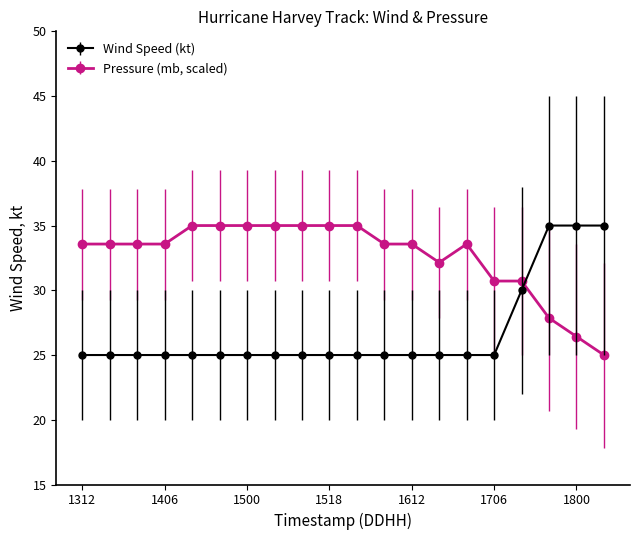

What is the highest value of the Wind Speed (kt) series?

35.0